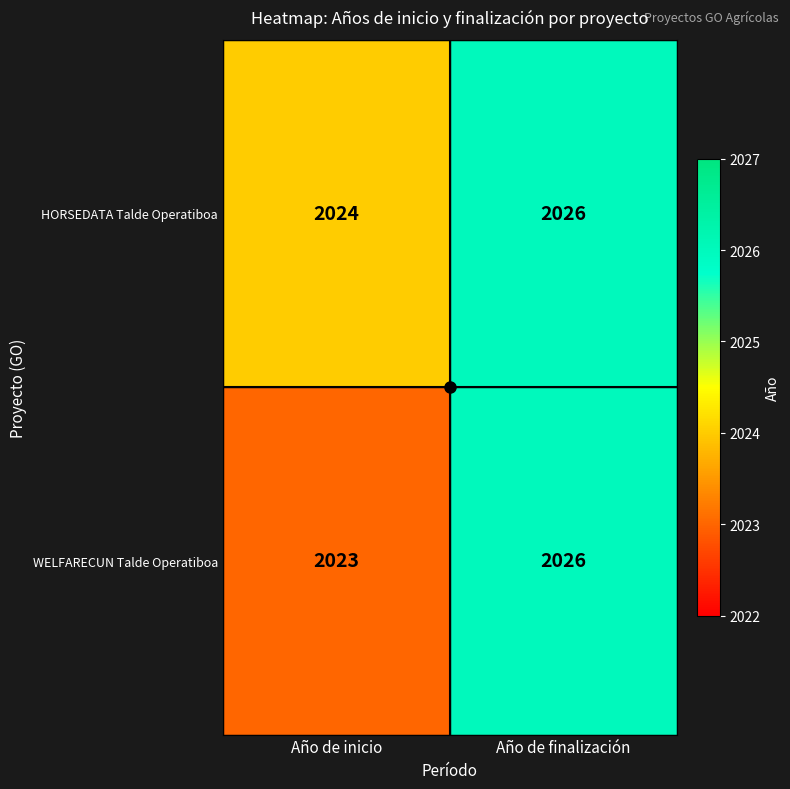

What is the sum of all WELFARECUN Talde Operatiboa values?

4049